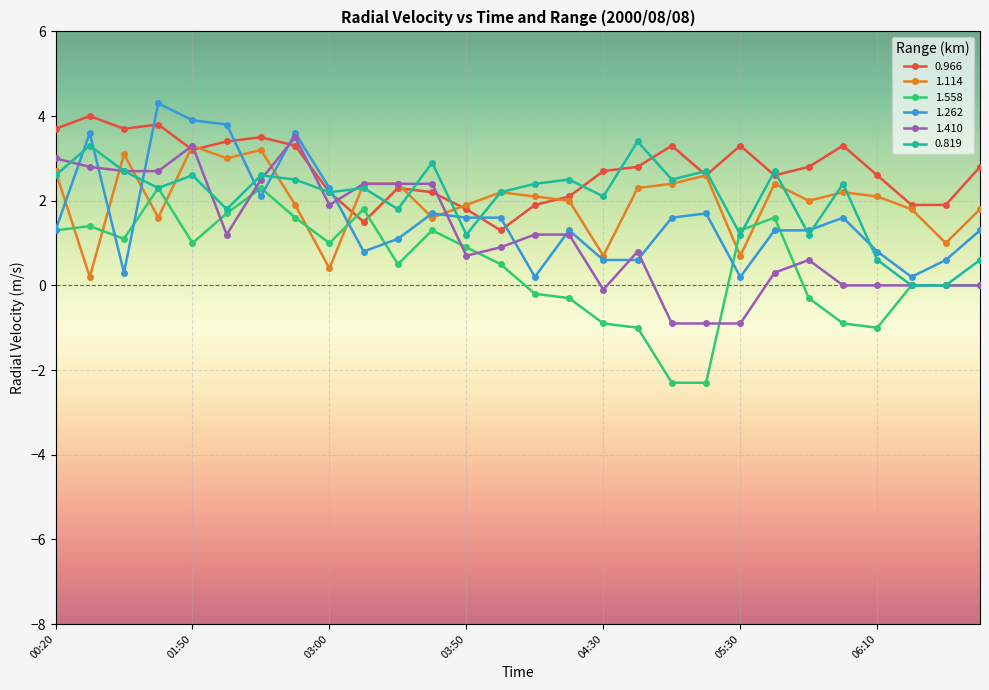

What is the minimum value for 1.558?

-2.3